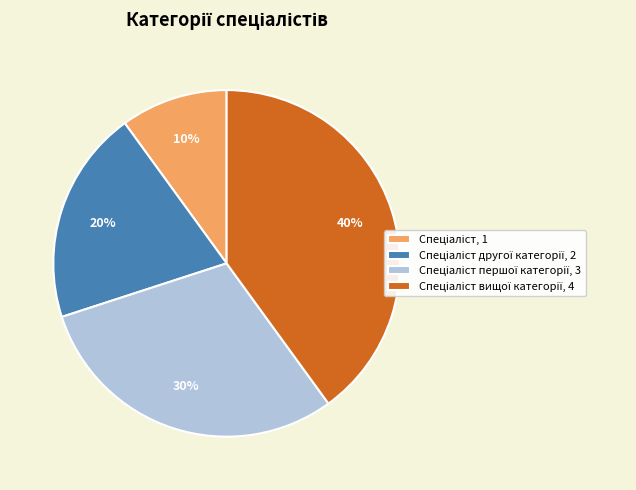

Is there any slice that represents more than half of the pie?

No